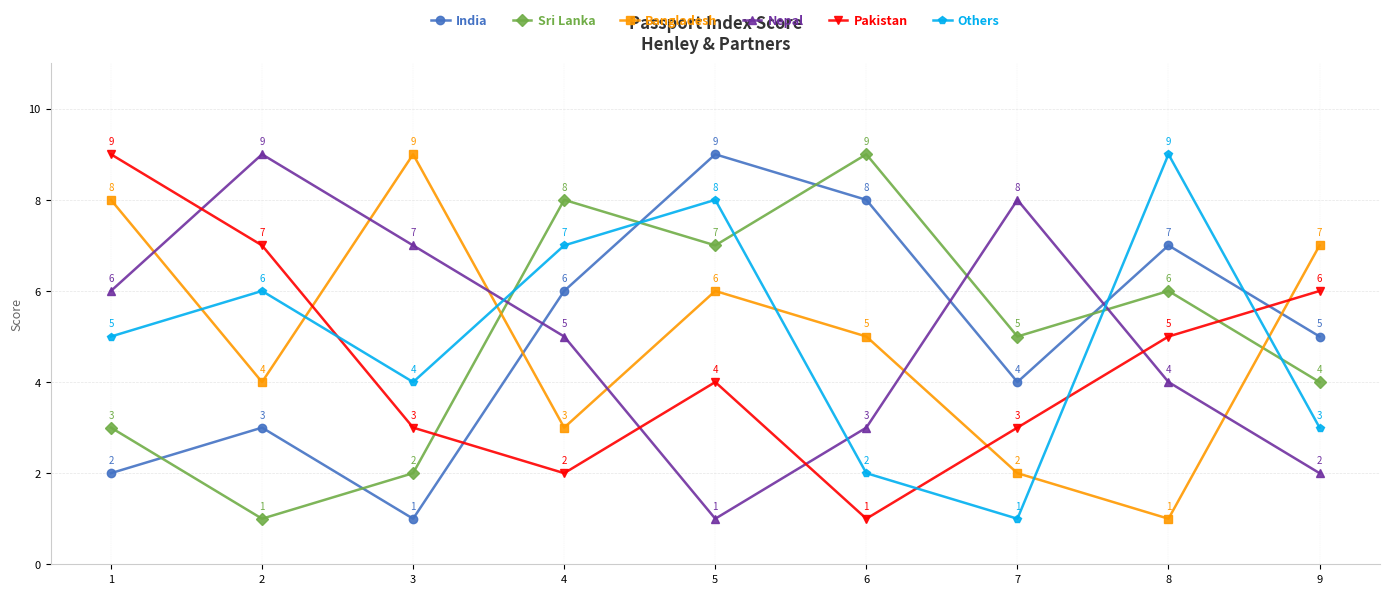

What is the difference between the highest and lowest values at 2?

8